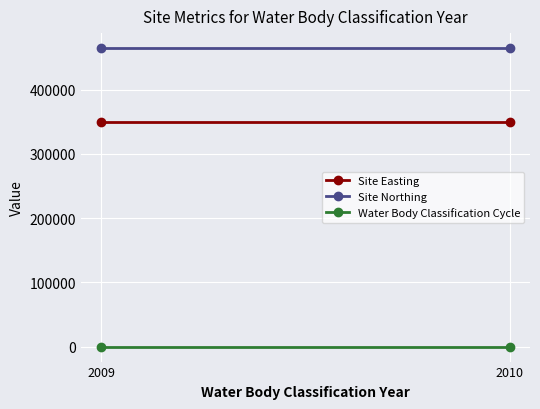

What is the smallest value displayed?

1